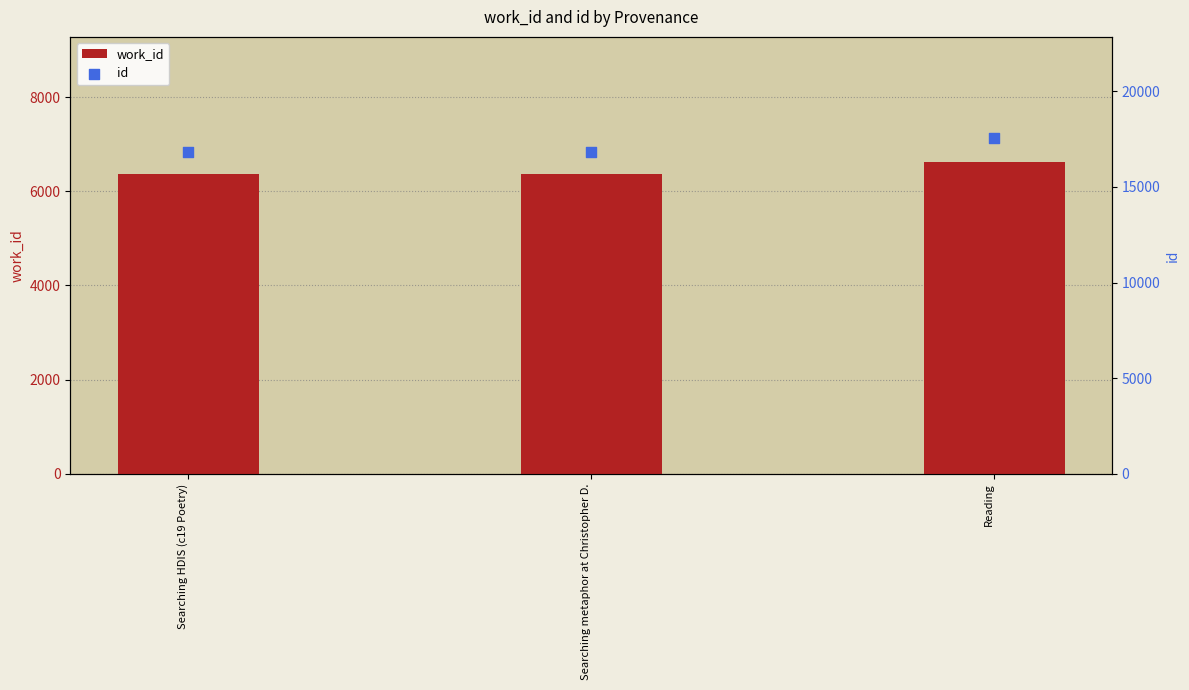

Is the value of work_id at Searching HDIS (c19 Poetry) greater than the value of id at Searching HDIS (c19 Poetry)?

No